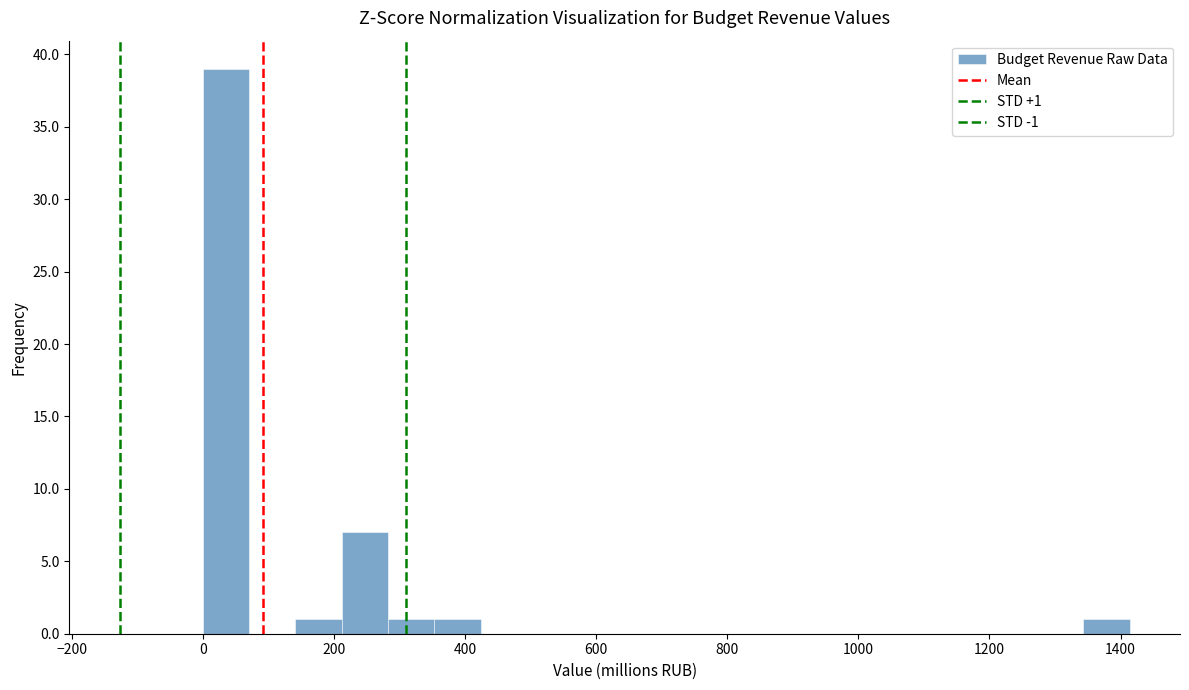

Around what value on the x-axis is the tallest bar? Give the approximate position of its centre, as read against the axis.

40